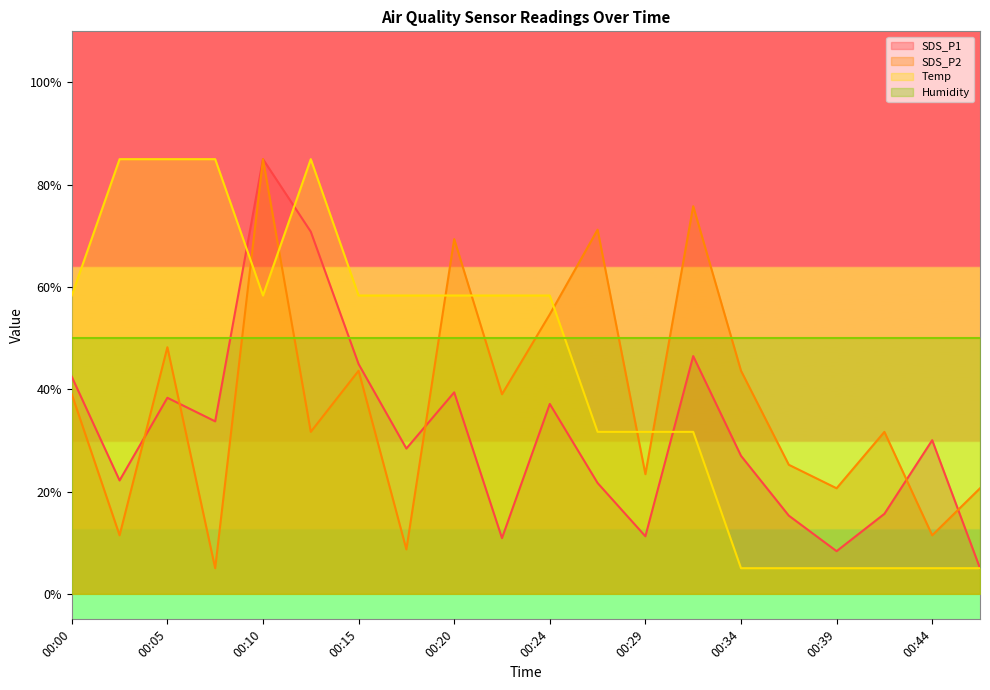

Which series has the widest spread of values?

SDS_P1